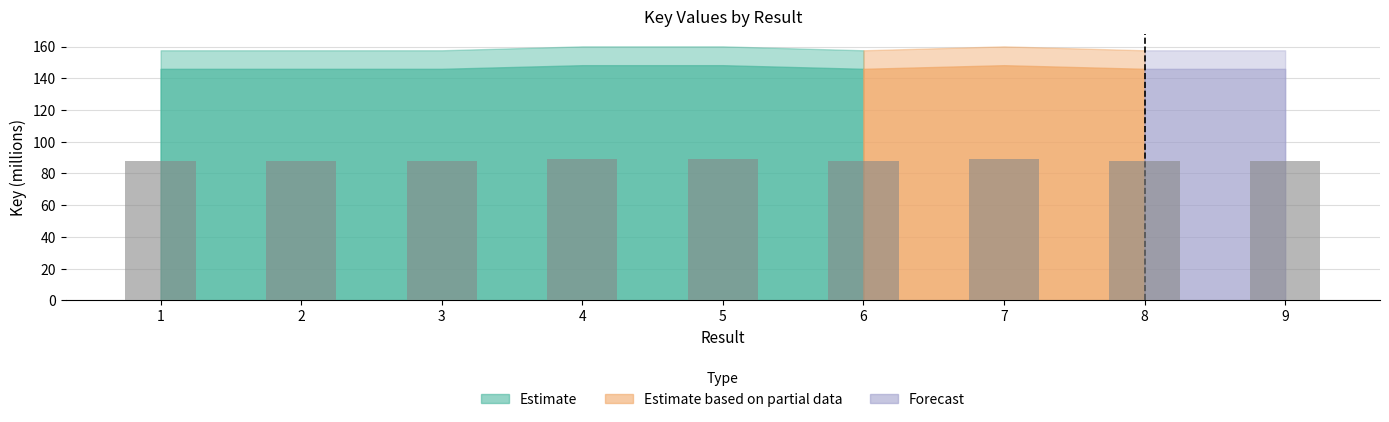

What is the change in value from 3 to 7?

+1.4